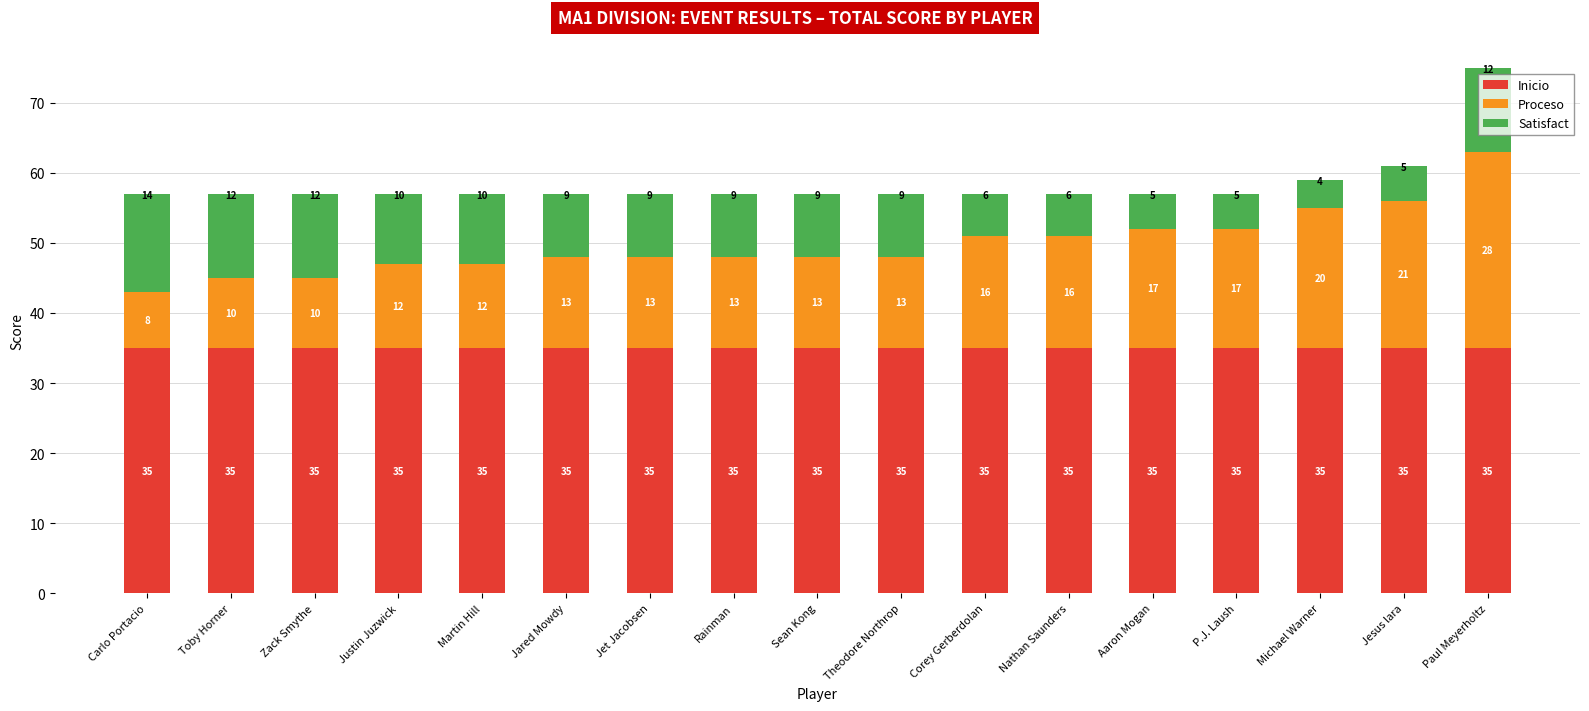

What are all the series names shown in the legend?

Inicio, Proceso, Satisfact